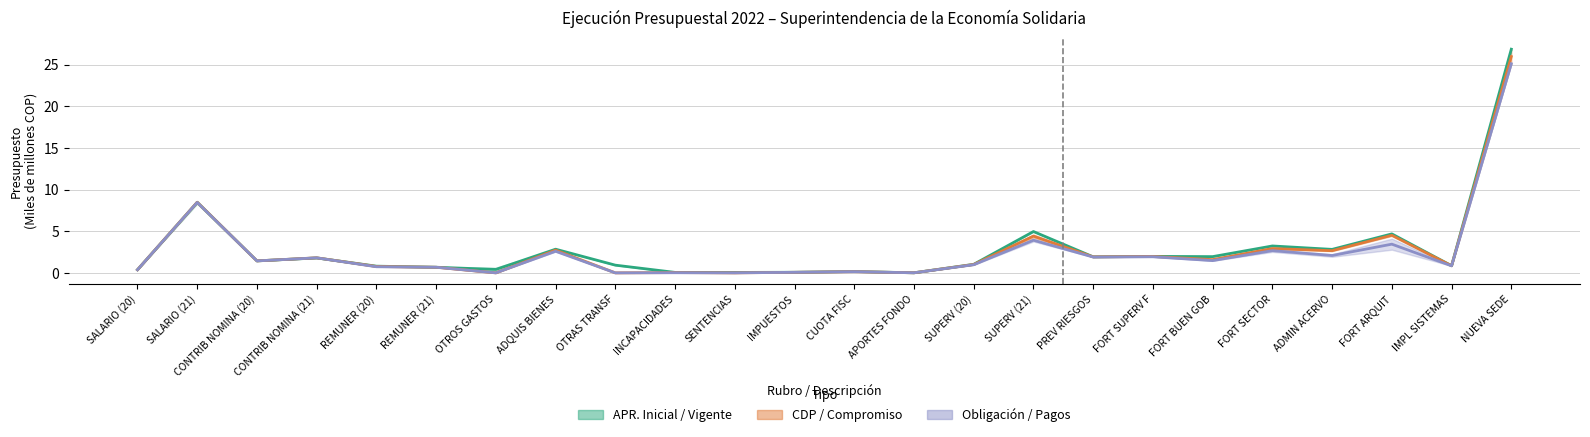

How many categories are shown in the chart?

24